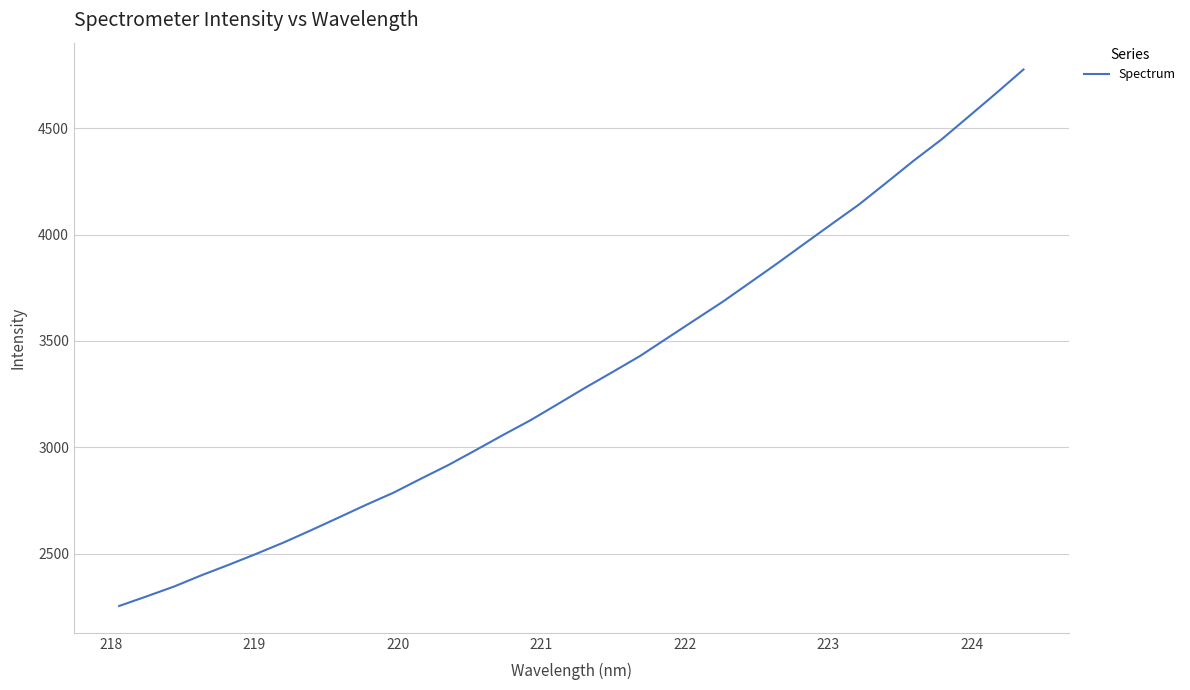

What is the difference between the maximum and minimum values?

2523.8